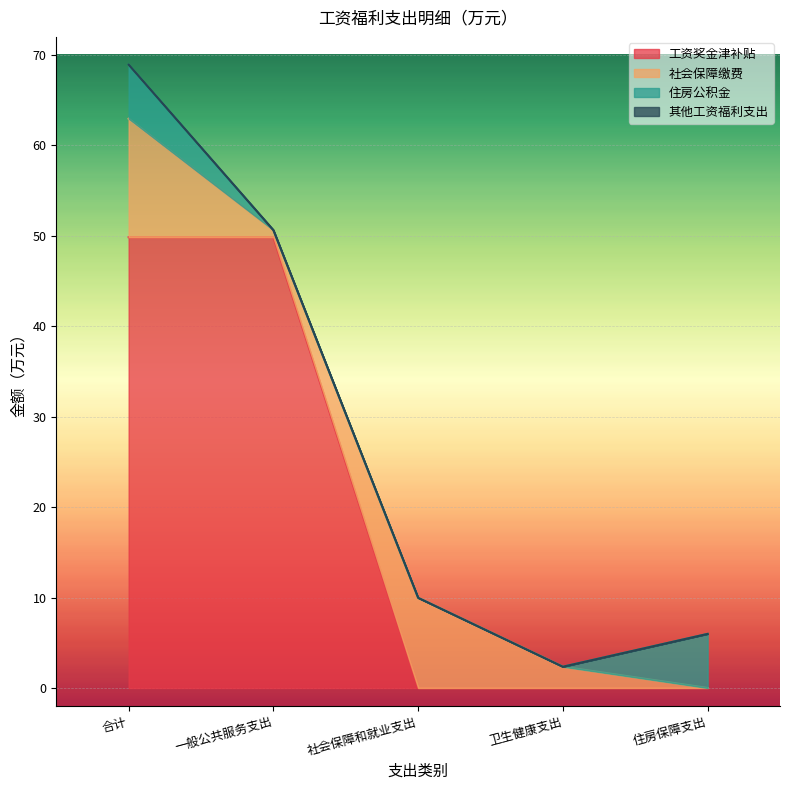

True or false: 社会保障缴费 has more than 2 points higher than both neighbors.

False